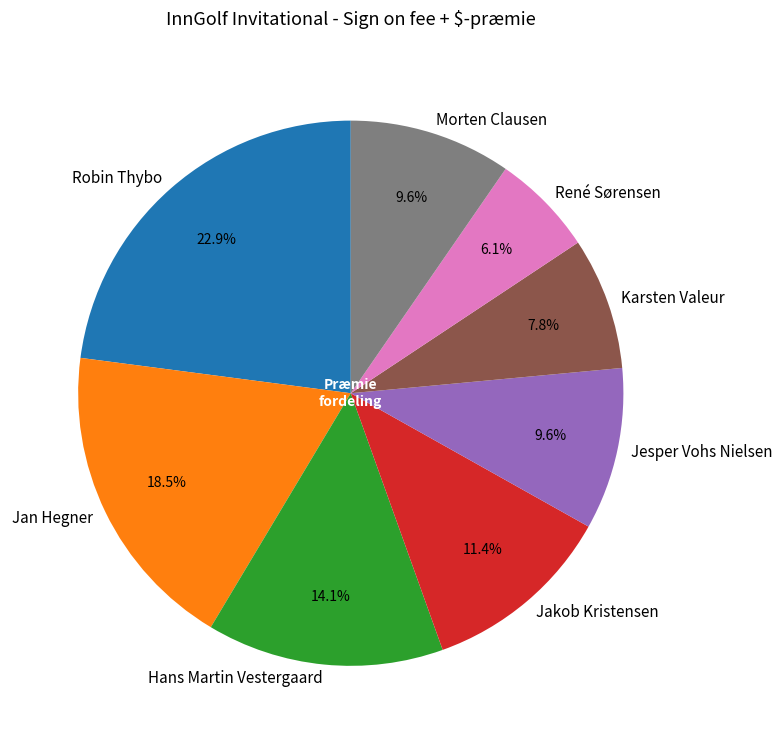

Does any single category account for the majority?

No